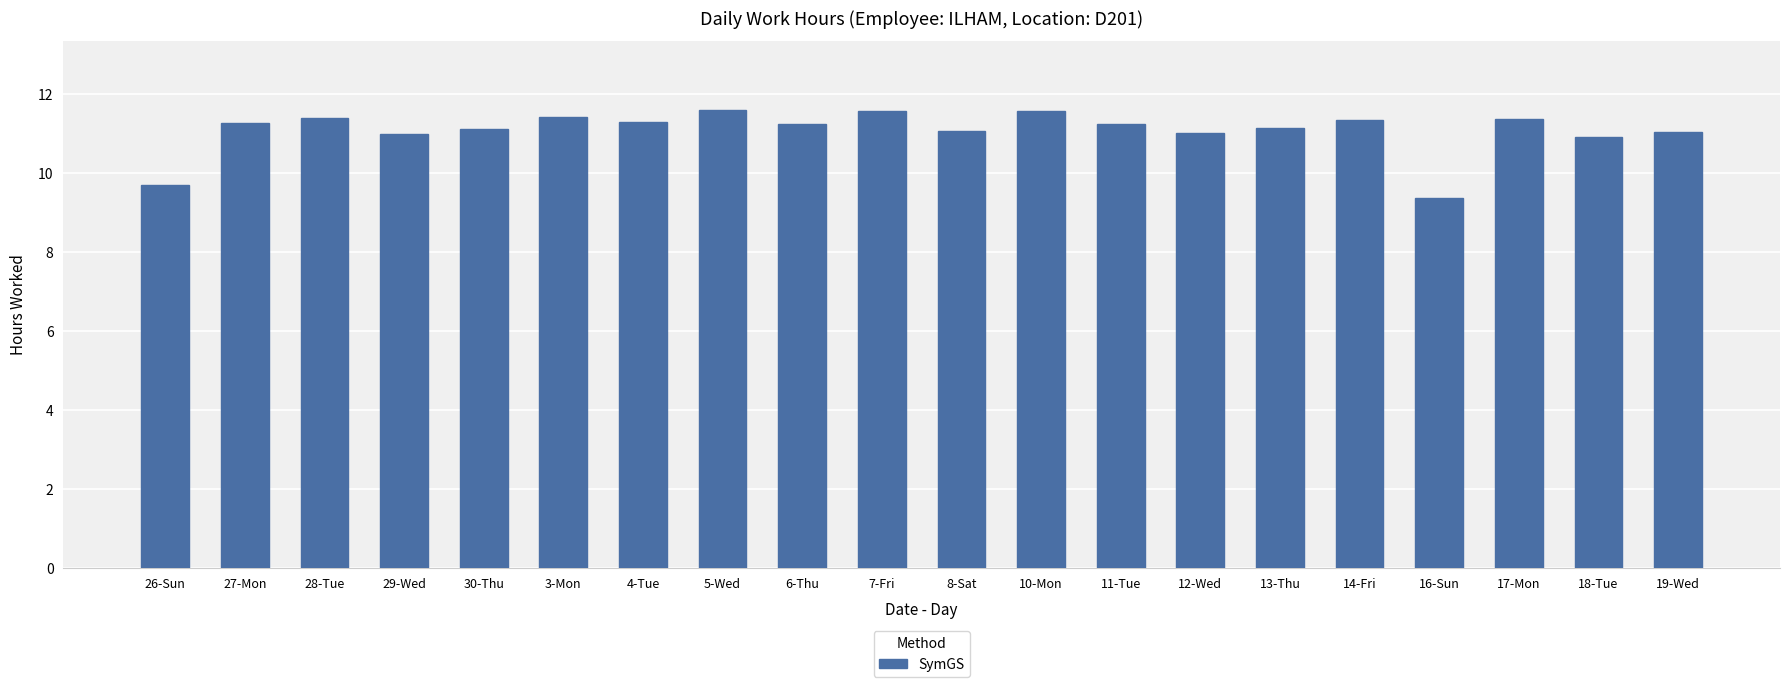

Is it true that the value at 19-Wed is 7.3?

False